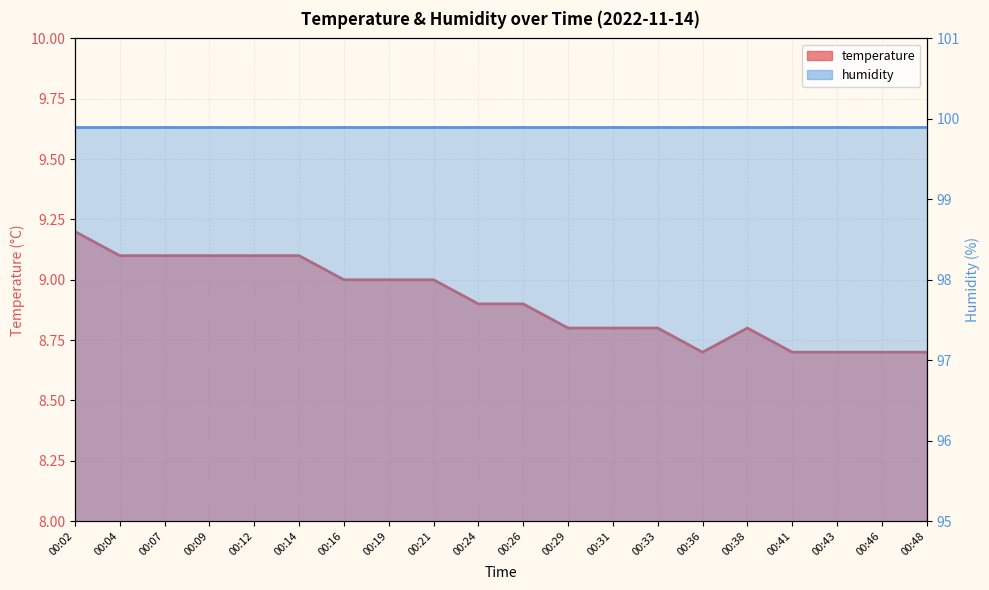

How many points are higher than both their immediate neighbors (excluding endpoints)?

1